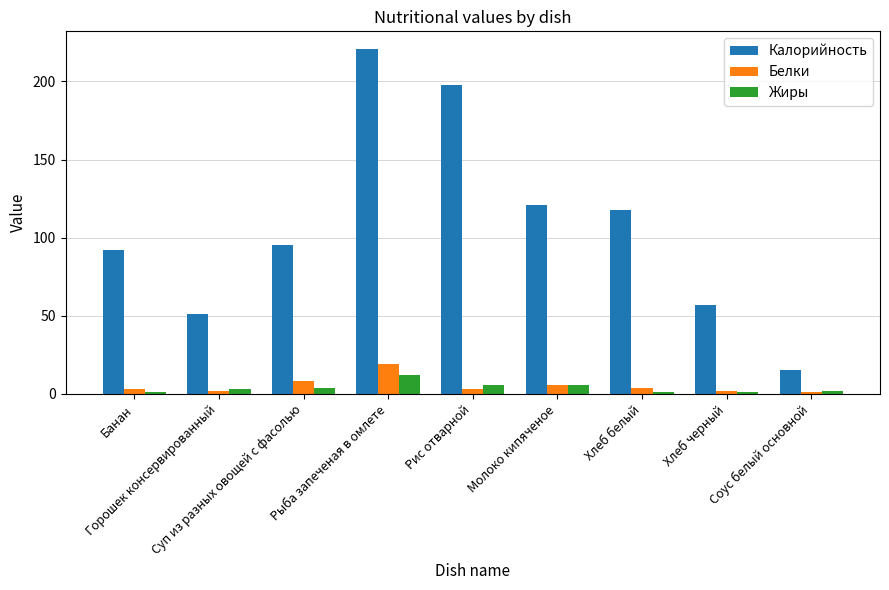

Which series changed the most between Горошек консервированный and Рыба запеченая в омлете?

Калорийность